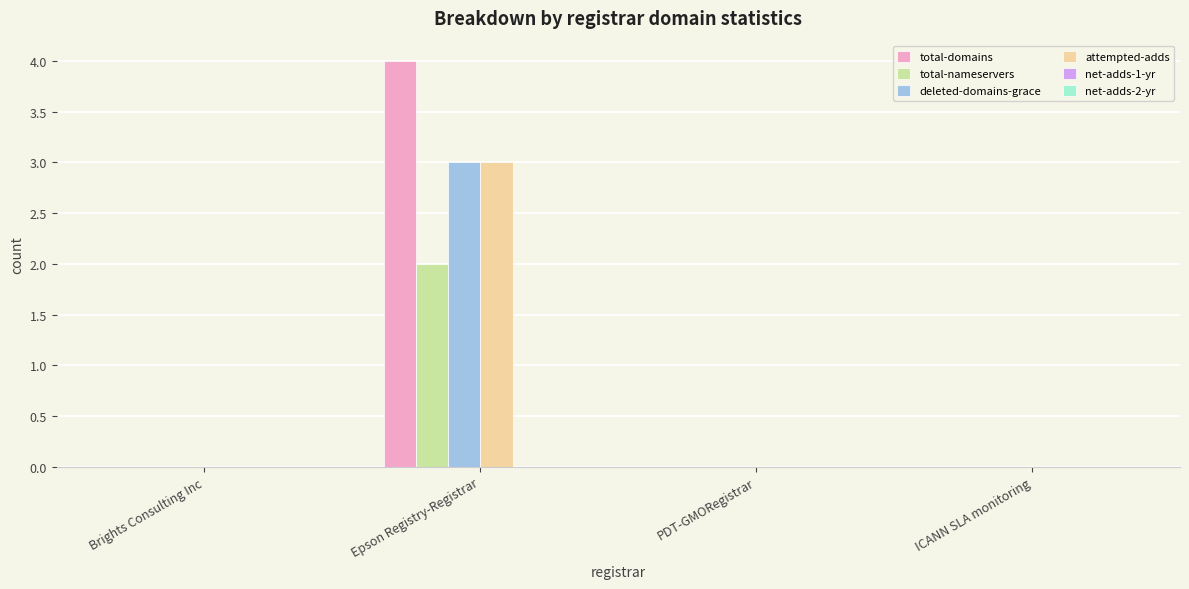

Reading left to right, transcribe all the data shown in this chart.

total-domains: Brights Consulting Inc=0	Epson Registry-Registrar=4	PDT-GMORegistrar=0	ICANN SLA monitoring=0
total-nameservers: Brights Consulting Inc=0	Epson Registry-Registrar=2	PDT-GMORegistrar=0	ICANN SLA monitoring=0
deleted-domains-grace: Brights Consulting Inc=0	Epson Registry-Registrar=3	PDT-GMORegistrar=0	ICANN SLA monitoring=0
attempted-adds: Brights Consulting Inc=0	Epson Registry-Registrar=3	PDT-GMORegistrar=0	ICANN SLA monitoring=0